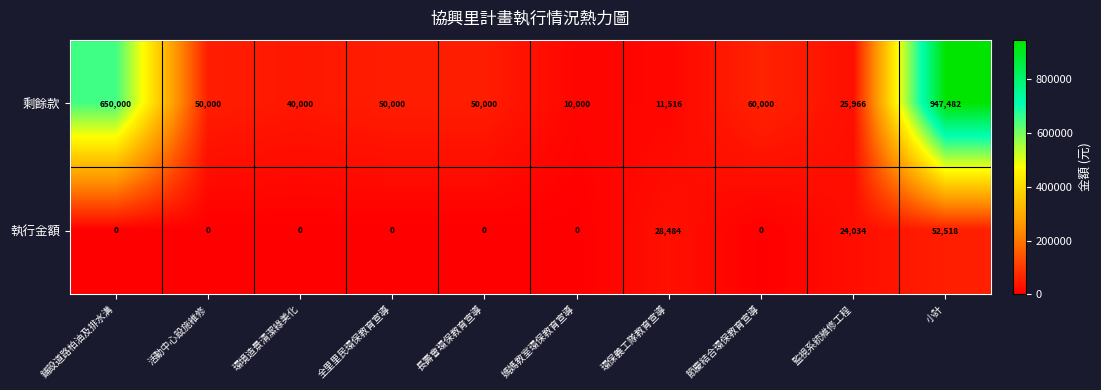

How many data points in 剩餘款 are less than 50000?

4